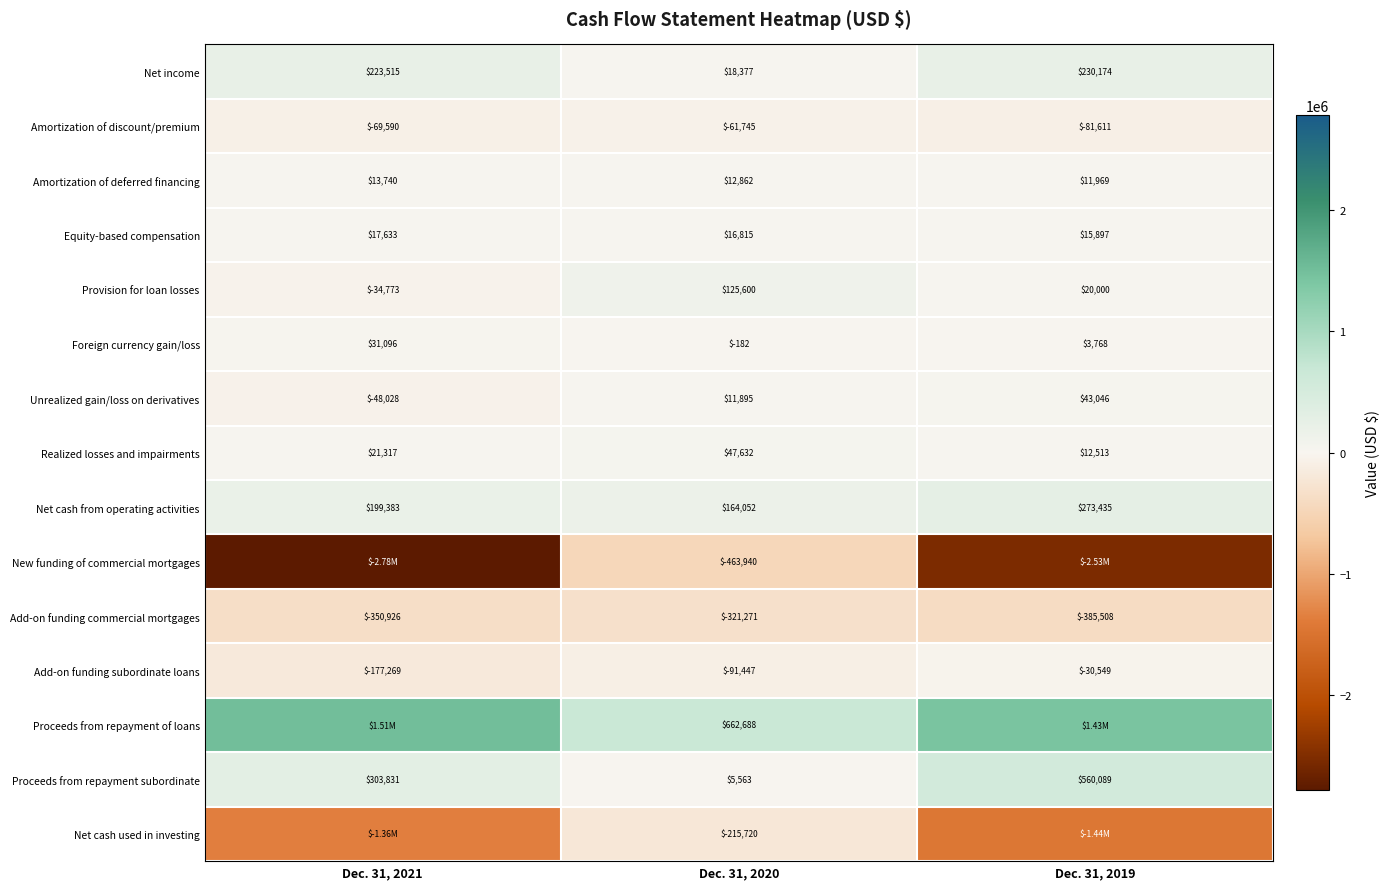

At which category does the chart reach its peak across all series?

Dec. 31, 2021